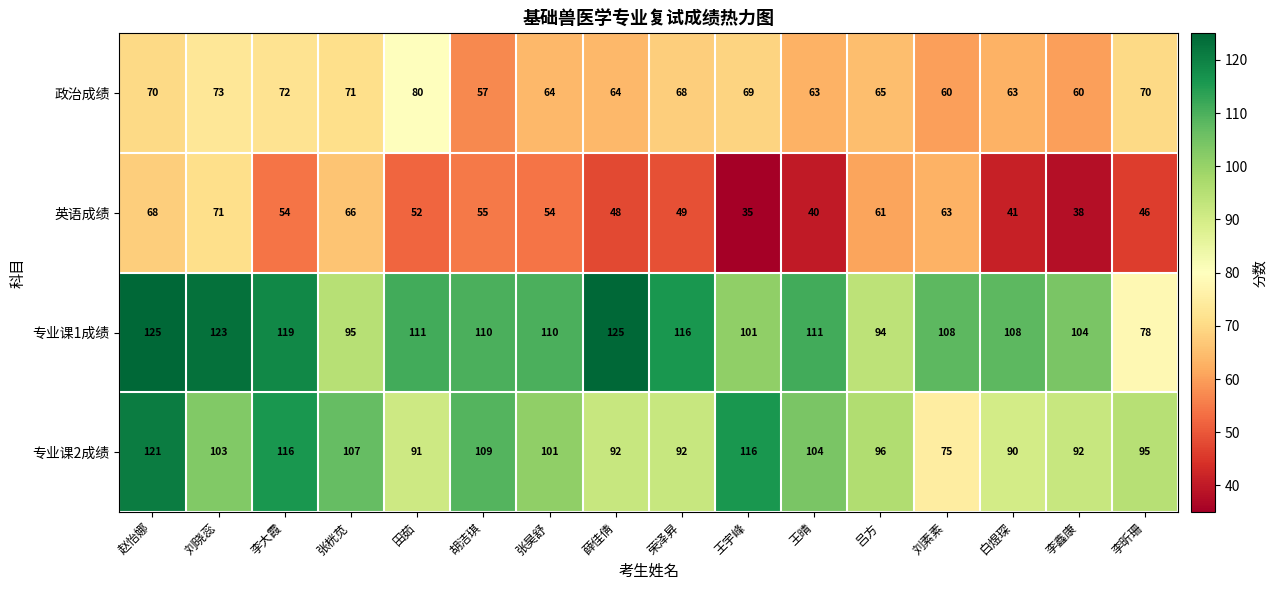

True or false: 专业课1成绩 has a value of 125 at 赵怡娜.

True